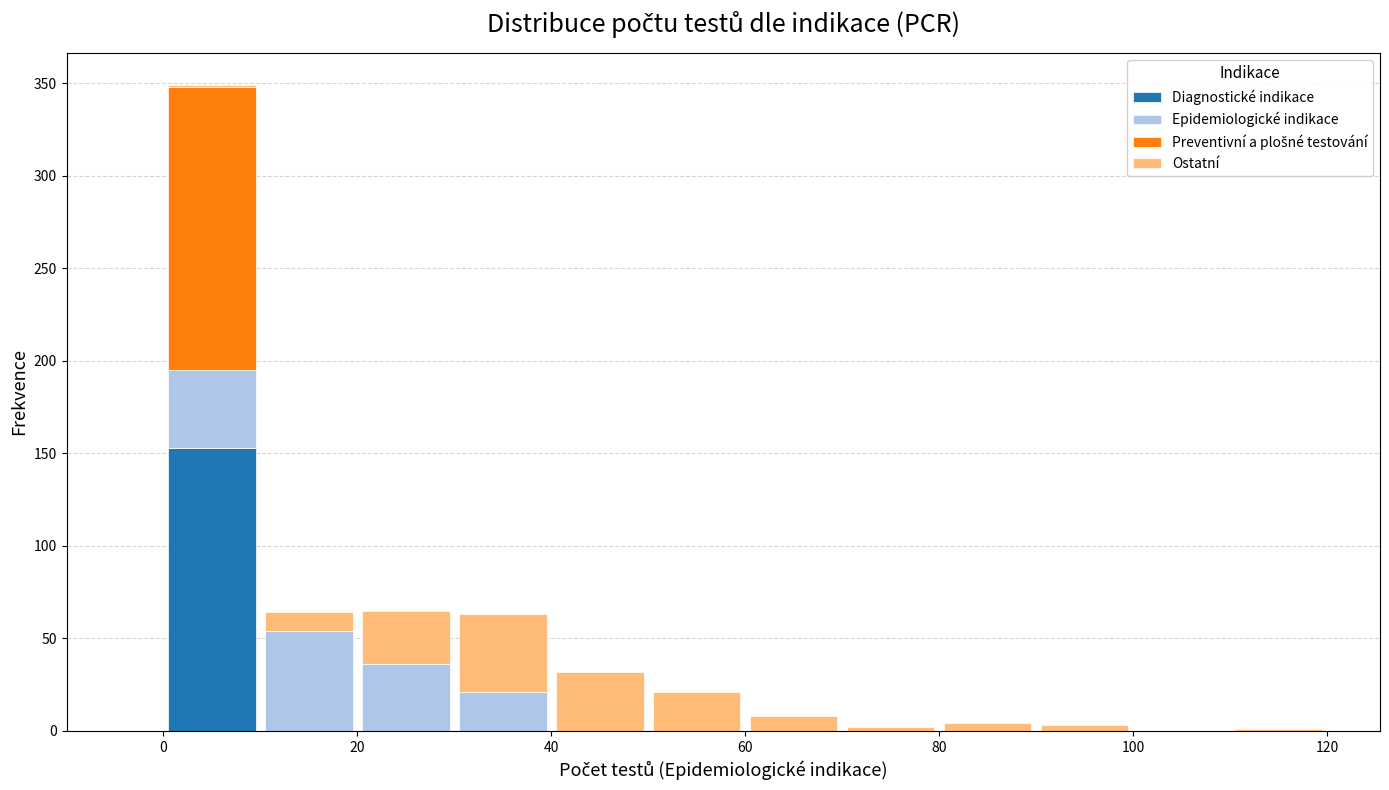

Reading left to right, transcribe this chart: for each stacked bar, give the range it covers on the x-axis and its total height. The values are not printed on the chart, so give them approximately, as read against the axis.

0 to 10: 350
10 to 20: 65
20 to 30: 65
30 to 40: 65
40 to 50: 30
50 to 60: 20
60 to 70: 10
70 to 80: under 5
80 to 90: under 5
90 to 100: under 5
100 to 110: 0
110 to 120: under 5